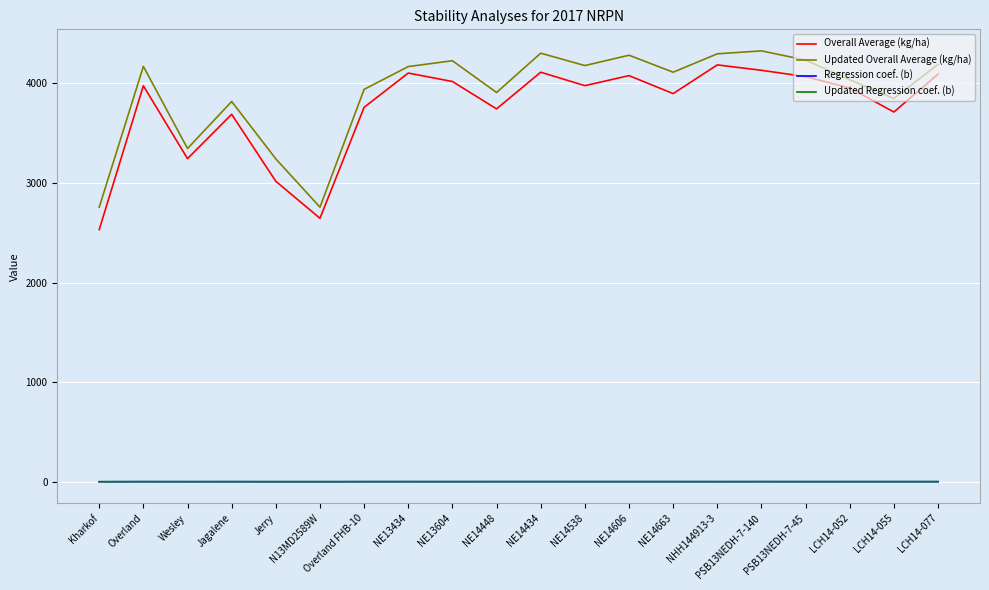

How many distinct data groups are displayed?

4